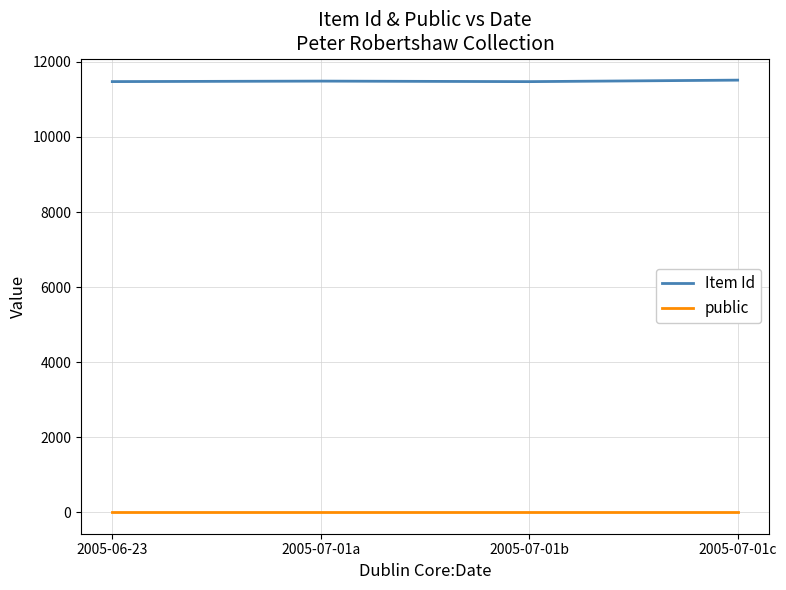

At how many categories does at least one series exceed 11222?

4